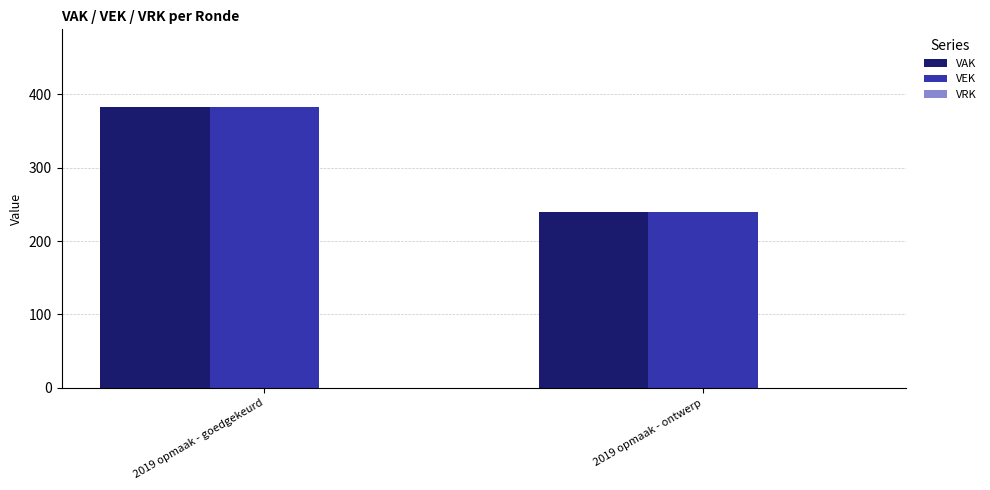

At which label does VEK reach its minimum?

2019 opmaak - ontwerp